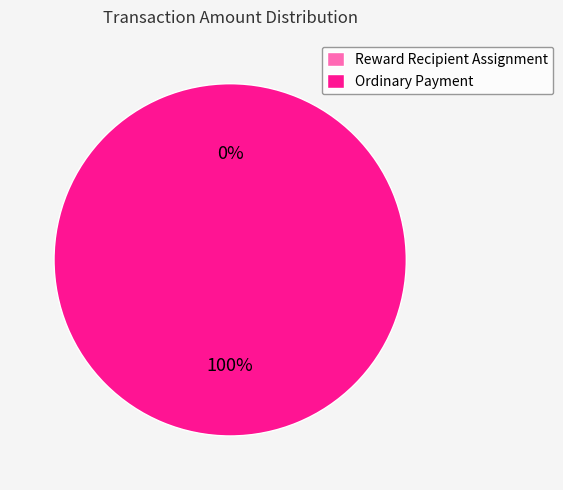

The Ordinary Payment slice represents 100% of the pie. True or false?

True